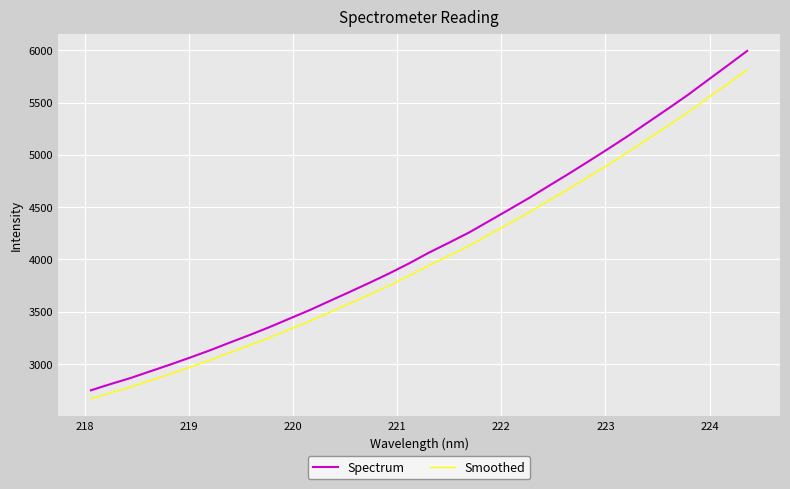

What is the maximum value shown in the chart?

5993.3